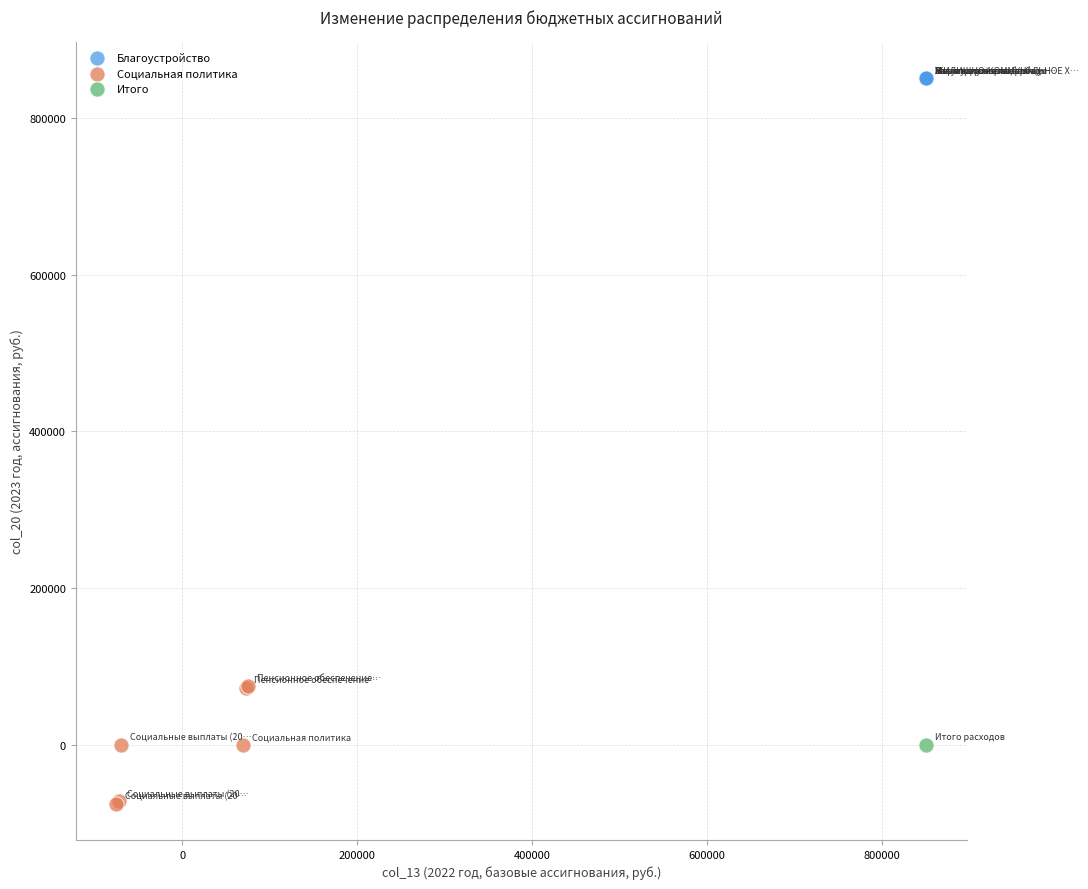

What are all the series names shown in the legend?

Благоустройство, Социальная политика, Итого